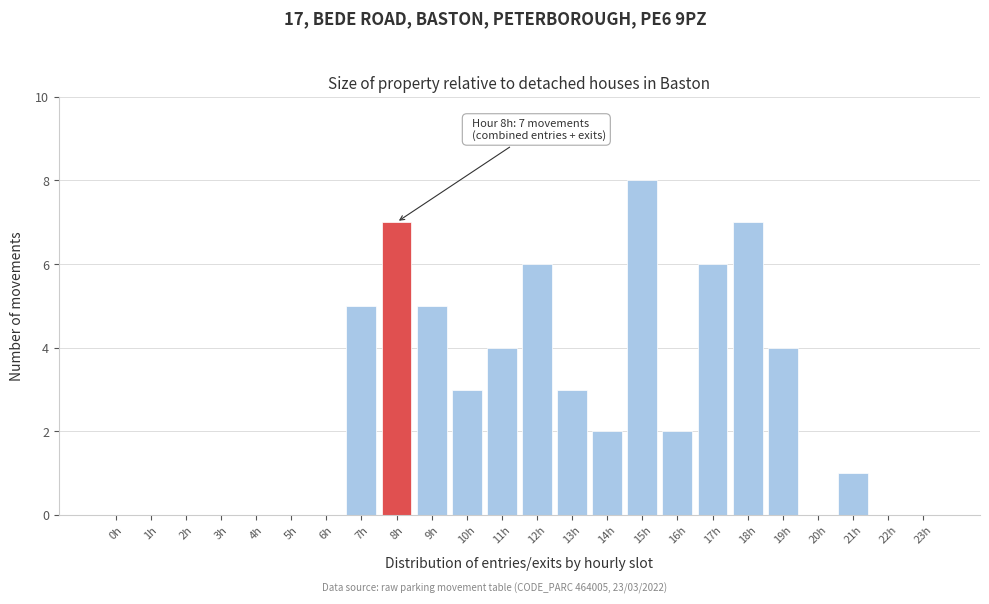

Reading right to left, list all the values displayed in this chart.

23h=0	22h=0	21h=1	20h=0	19h=4	18h=7	17h=6	16h=2	15h=8	14h=2	13h=3	12h=6	11h=4	10h=3	9h=5	8h=7	7h=5	6h=0	5h=0	4h=0	3h=0	2h=0	1h=0	0h=0